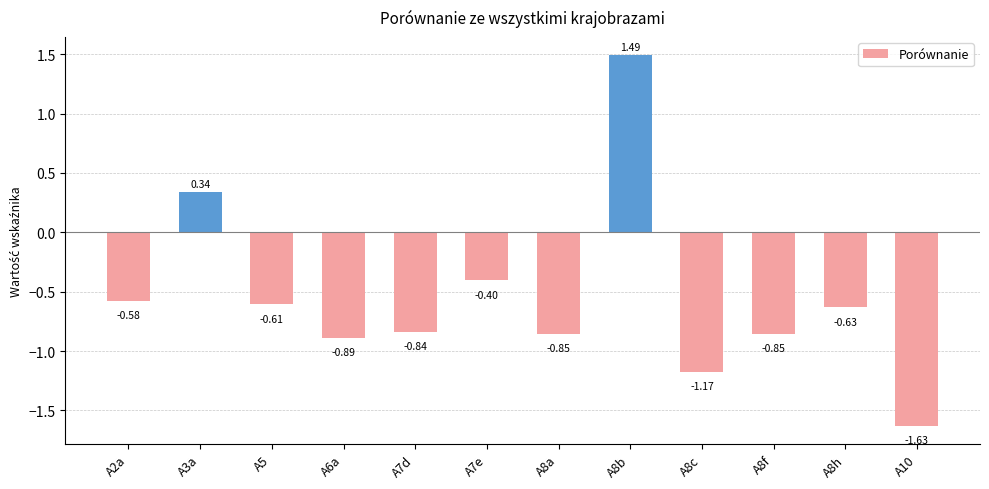

Which has a higher value, A8f or A8b?

A8b